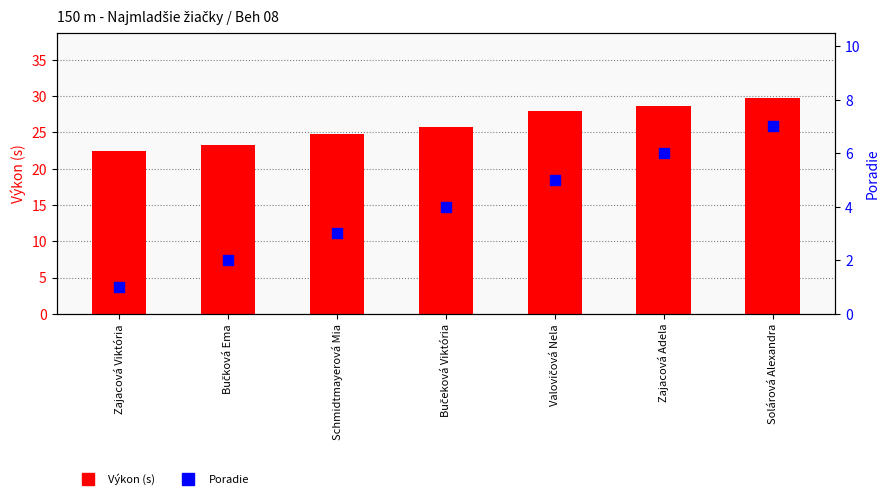

Which series reaches the maximum Y coordinate?

Výkon (s)